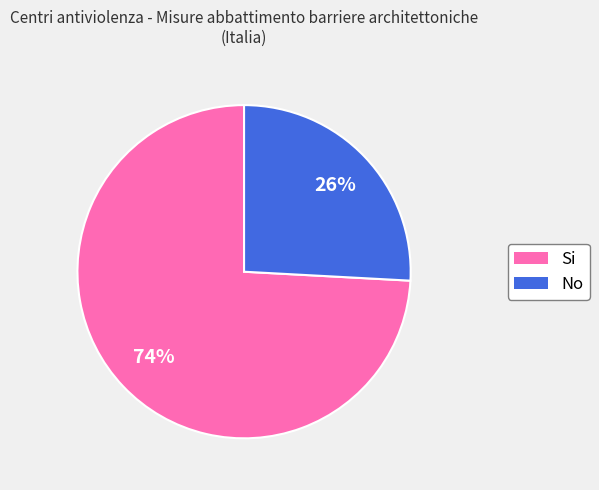

Is there a majority slice in this chart?

Yes